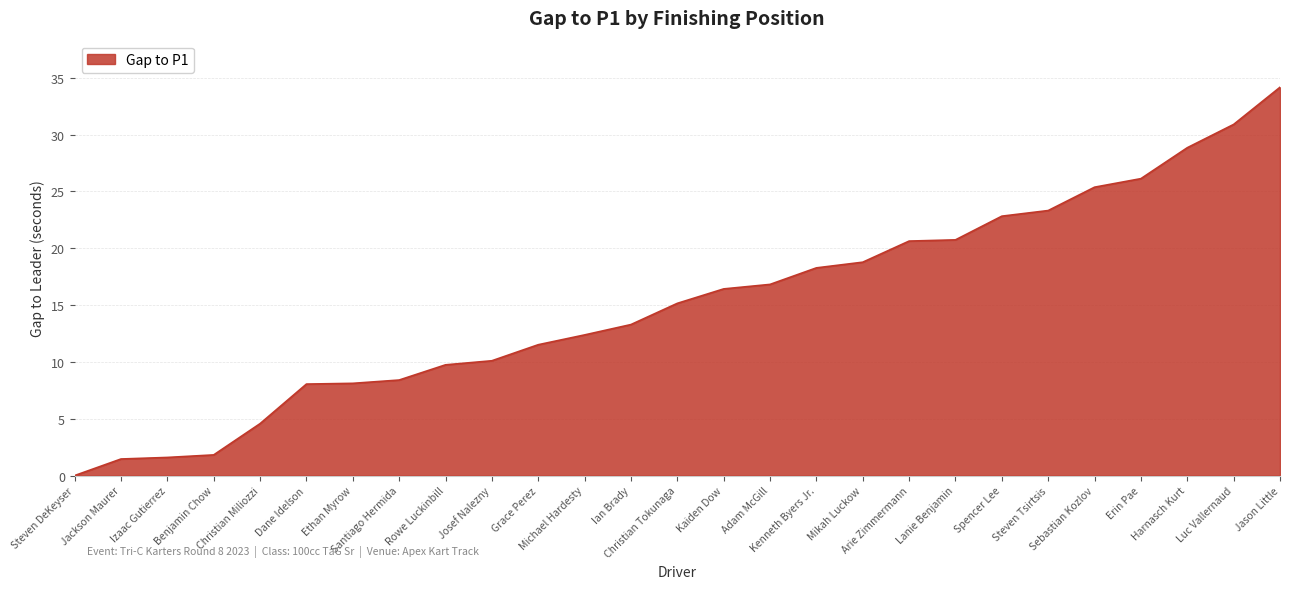

What is the greatest value displayed?

34.2